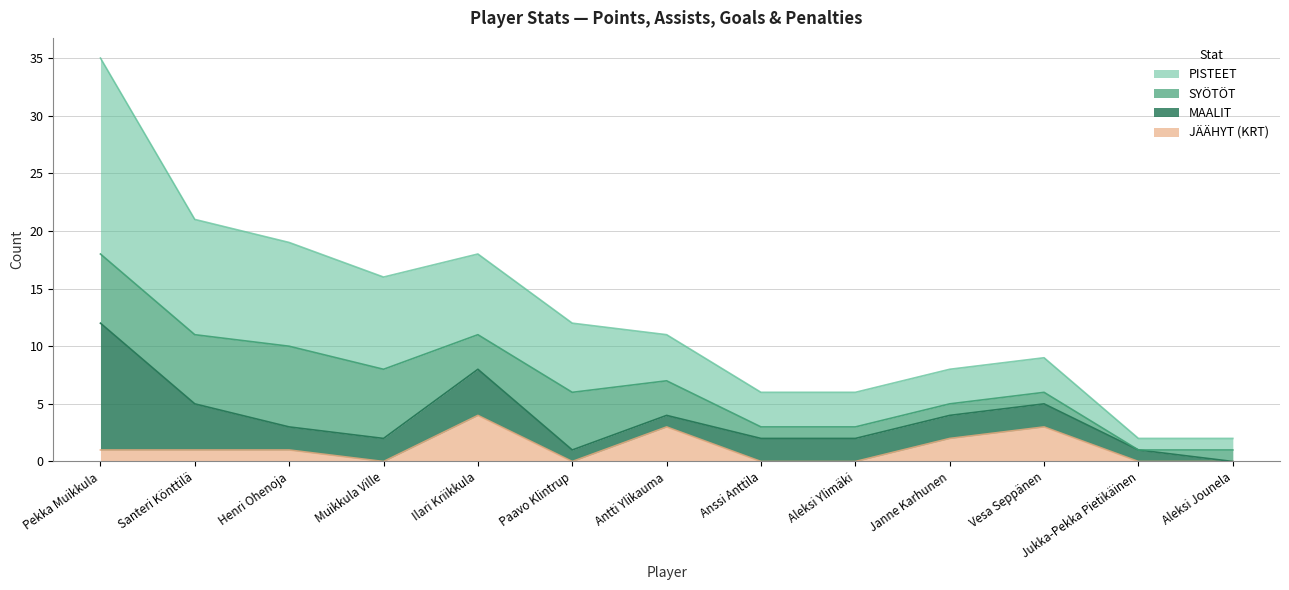

The value of PISTEET at Anssi Anttila is 3. True or false?

False